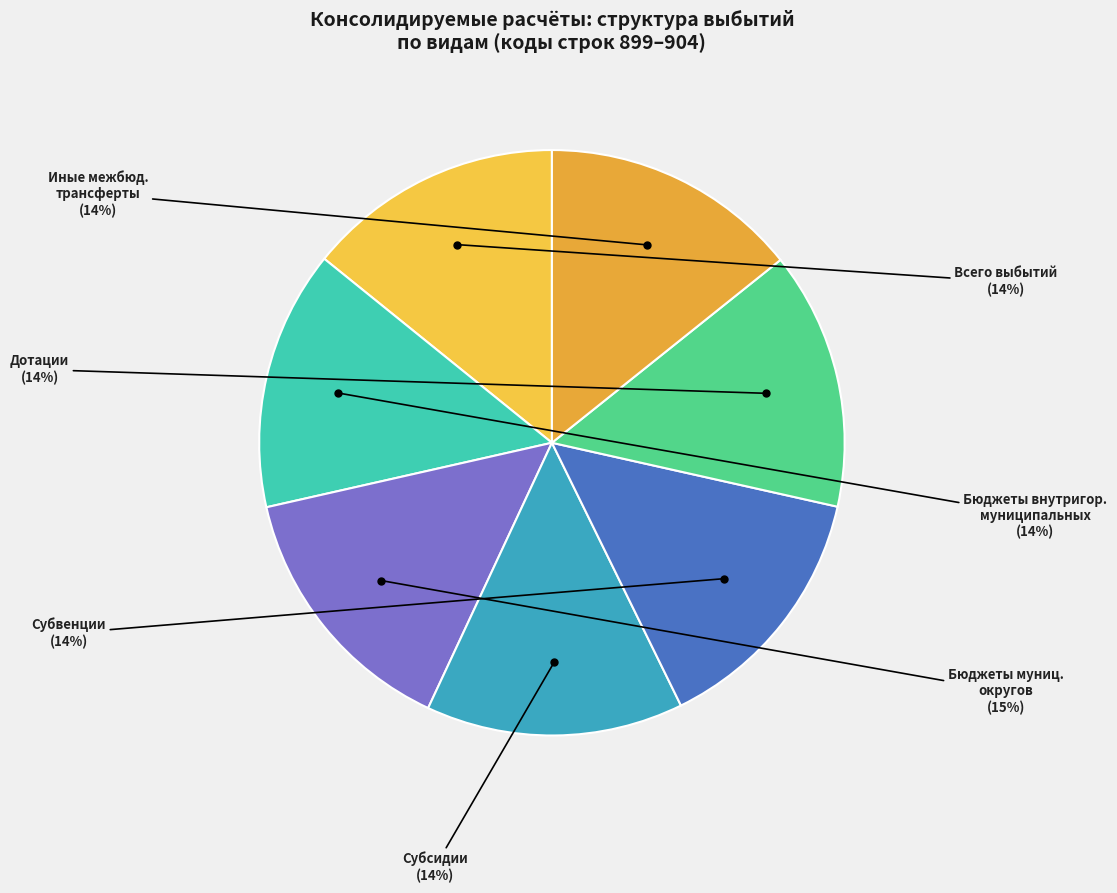

Is Субвенции the majority of the pie?

No